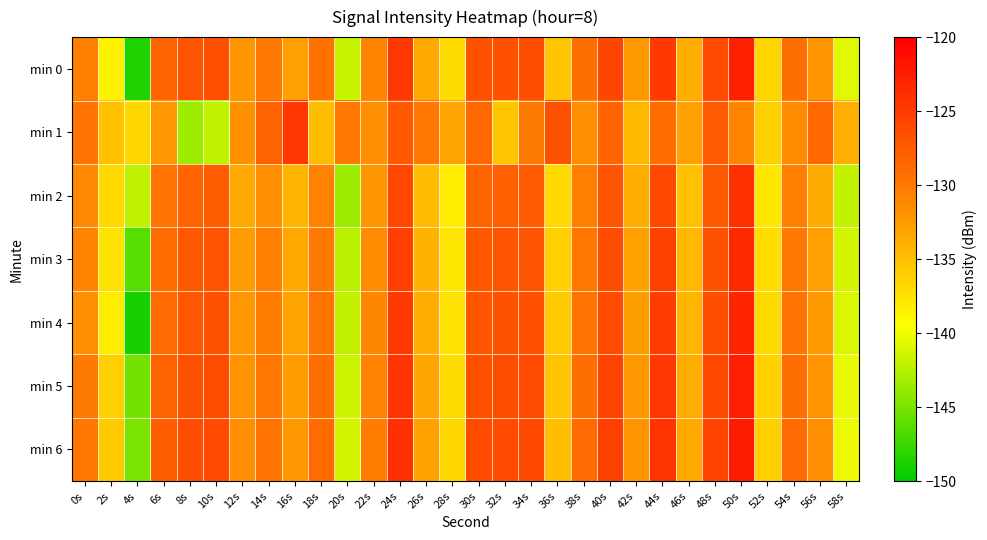

Which series has the largest range (max minus min)?

min 4